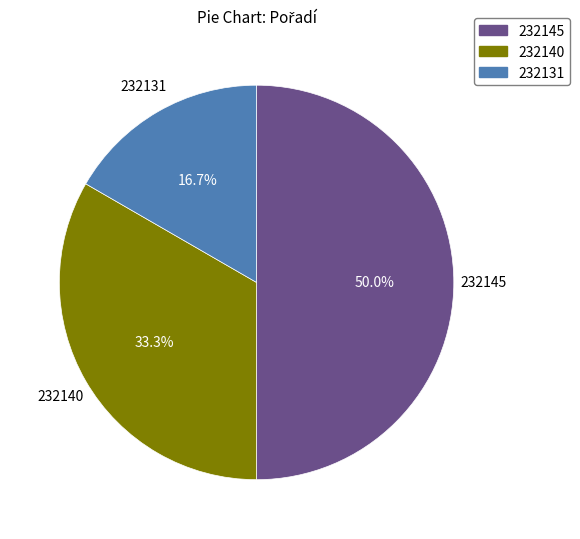

Count the number of slices in the pie.

3